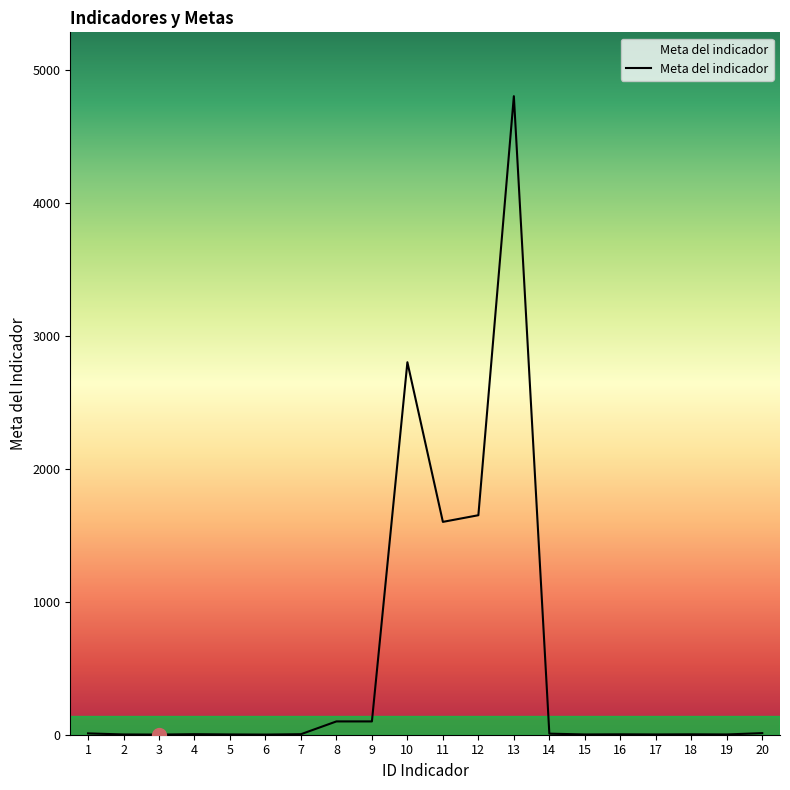

What is the greatest value displayed?

4800